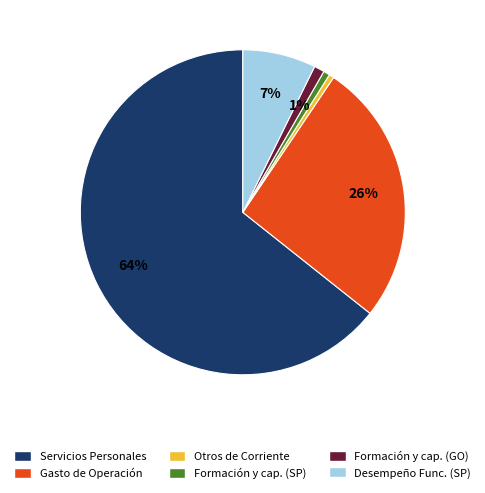

To the nearest percent, what is the average slice percentage?

17%